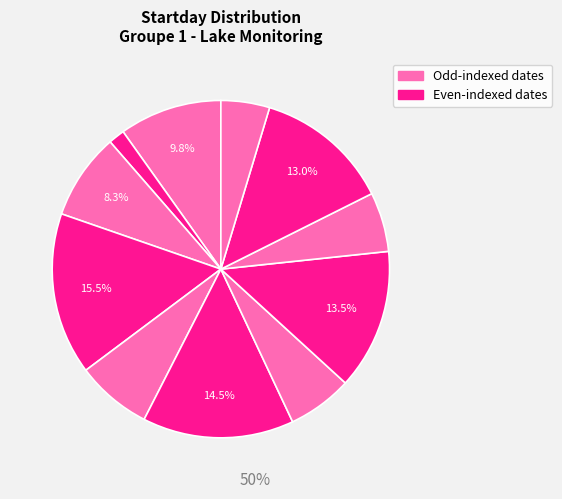

Count the number of slices in the pie.

11